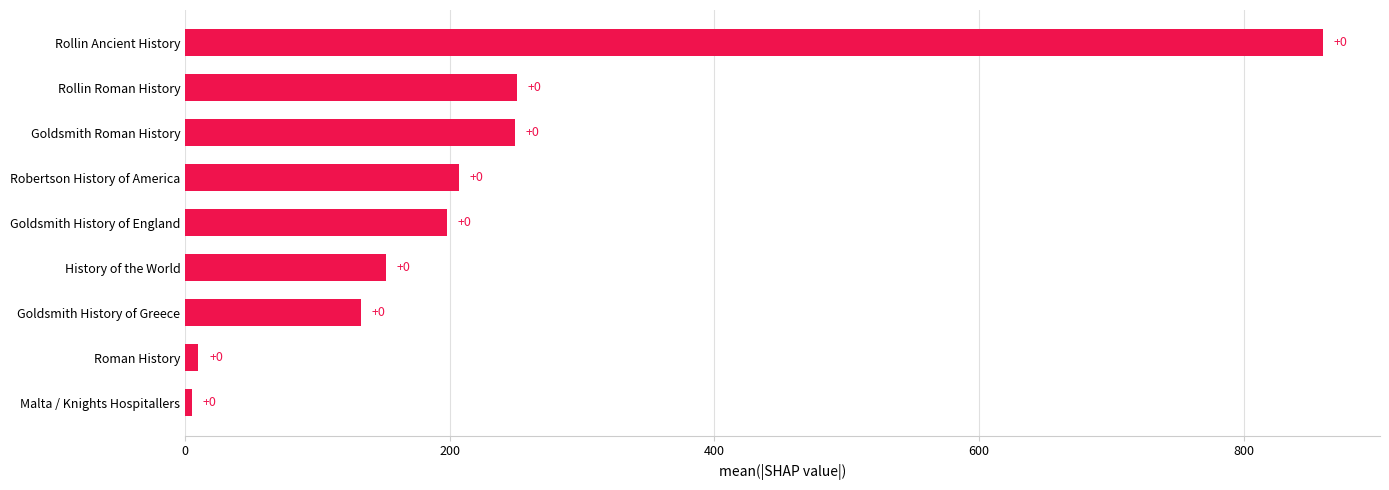

What is the maximum value shown in the chart?

860